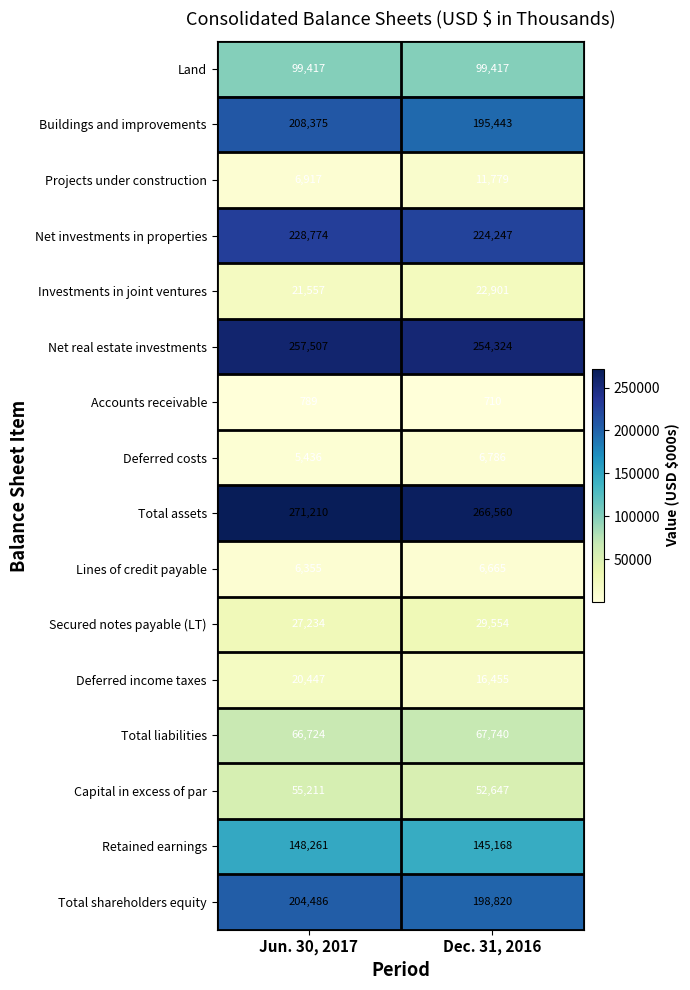

Rank the series at Dec. 31, 2016 from highest to lowest value.

Total assets, Net real estate investments, Net investments in properties, Total shareholders equity, Buildings and improvements, Retained earnings, Land, Total liabilities, Capital in excess of par, Secured notes payable (LT), Investments in joint ventures, Deferred income taxes, Projects under construction, Deferred costs, Lines of credit payable, Accounts receivable